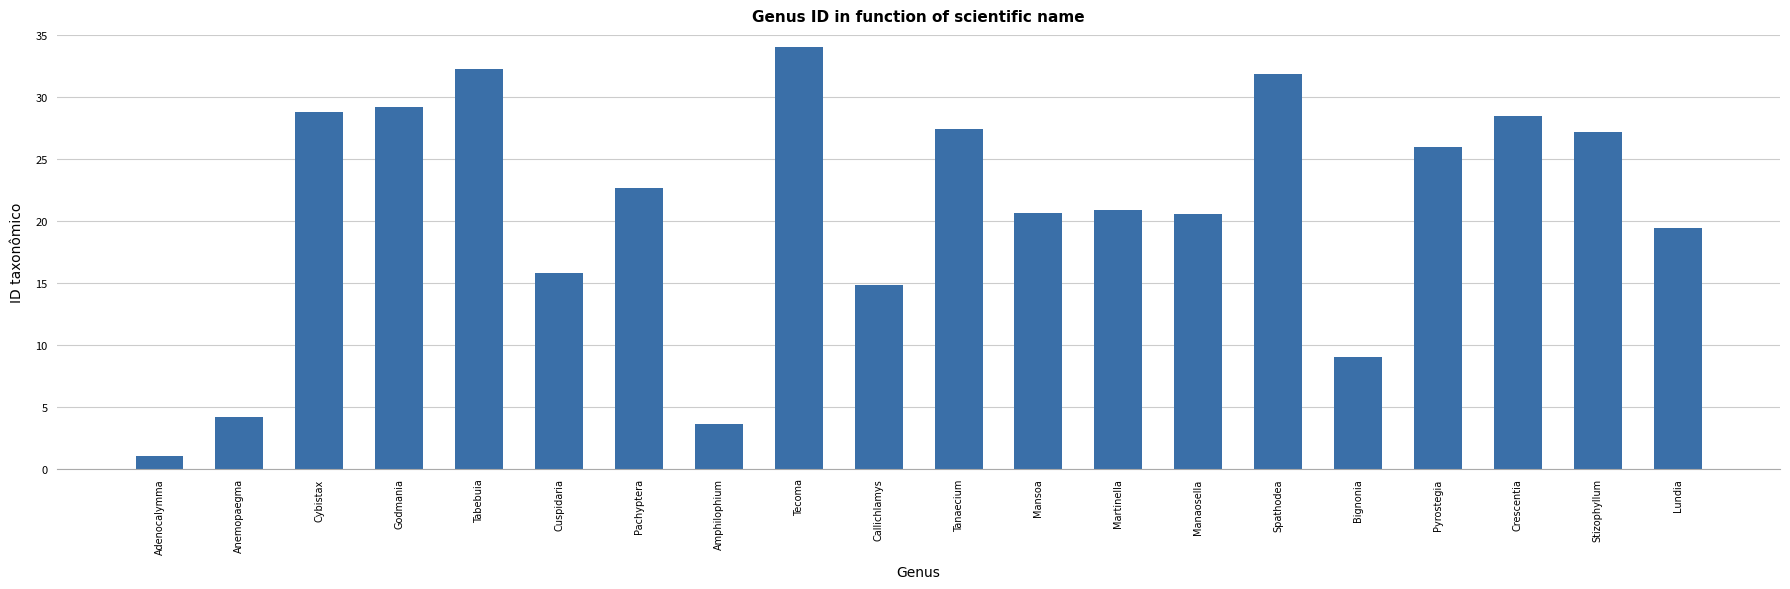

Between Cybistax and Pachyptera, which is larger?

Cybistax